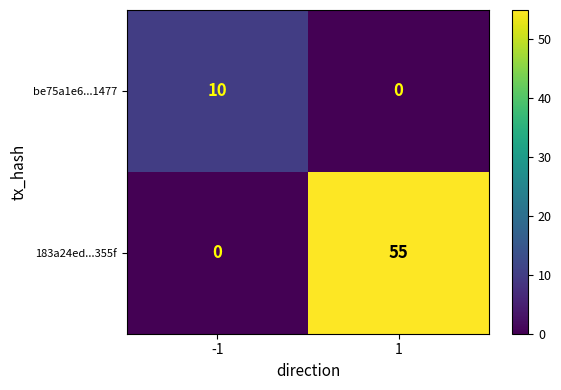

Between -1 and 1, which series saw the biggest shift?

183a24ed...355f